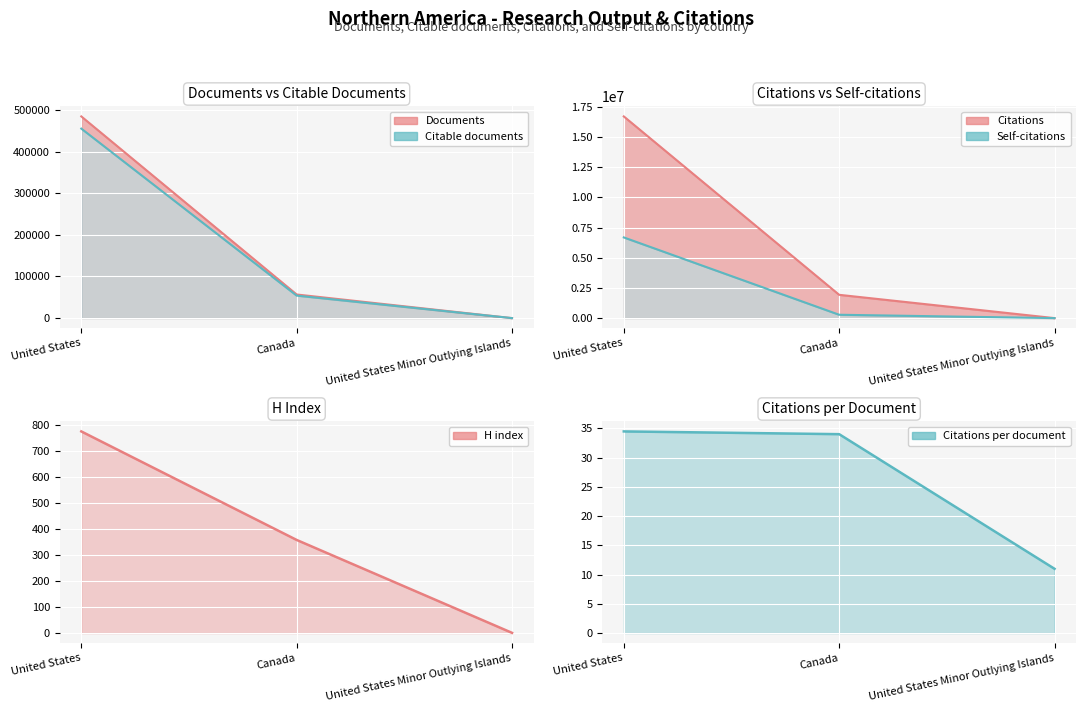

At which label is Citations closest to 8355564?

Canada